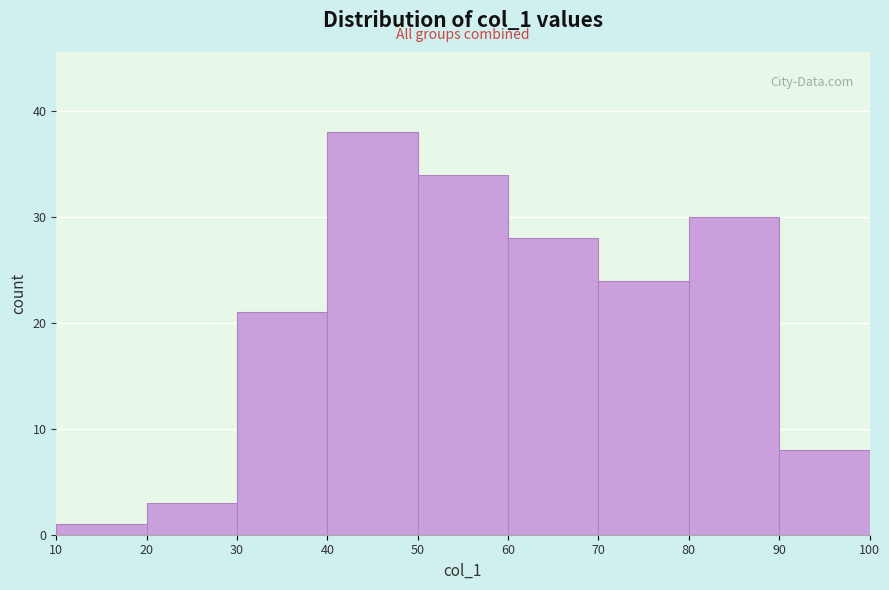

Reading left to right, list every bar in this chart as the range it spans on the x-axis followed by its height. The values are not printed on the chart, so give them approximately, as read against the axis.

10 to 20: 1
20 to 30: 3
30 to 40: 21
40 to 50: 38
50 to 60: 34
60 to 70: 28
70 to 80: 24
80 to 90: 30
90 to 100: 8